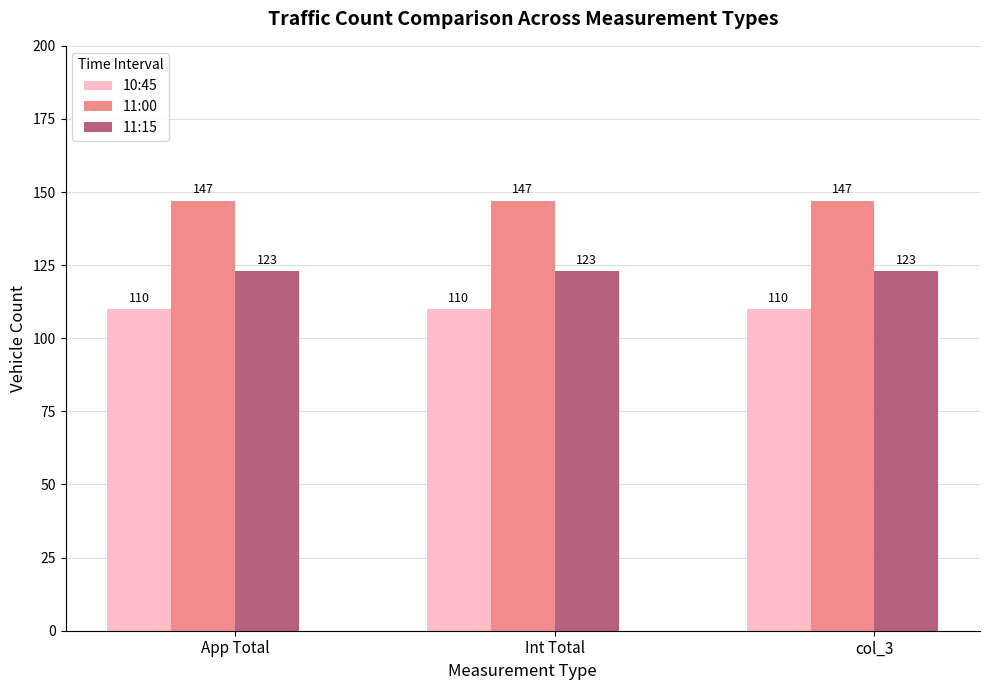

List the series in order of their overall mean, highest first.

11:00, 11:15, 10:45